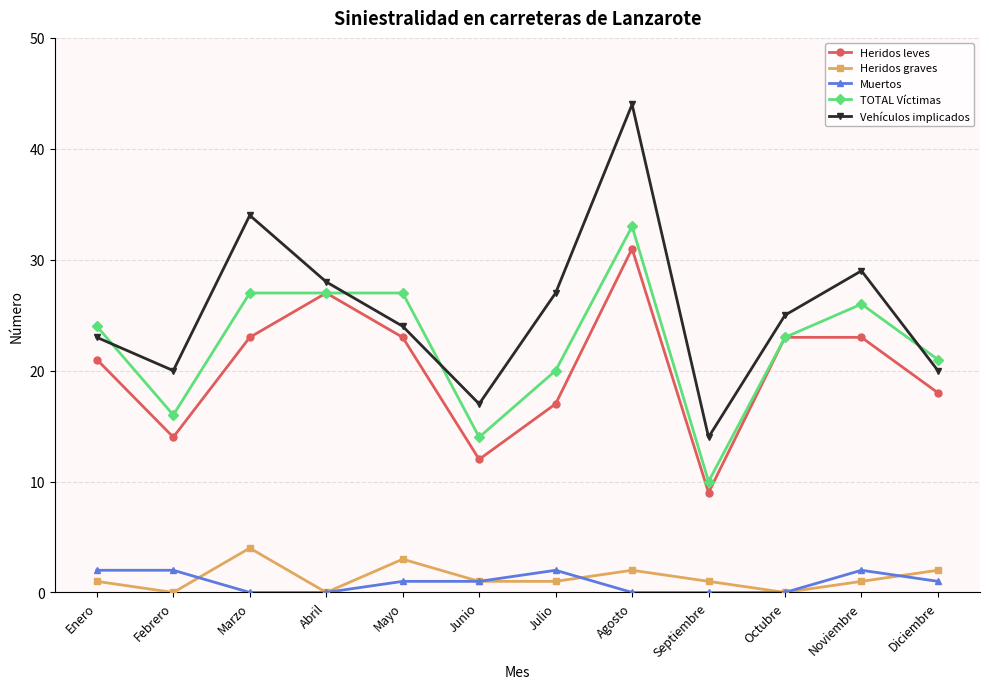

True or false: Vehículos implicados has a value of 47 at Noviembre.

False